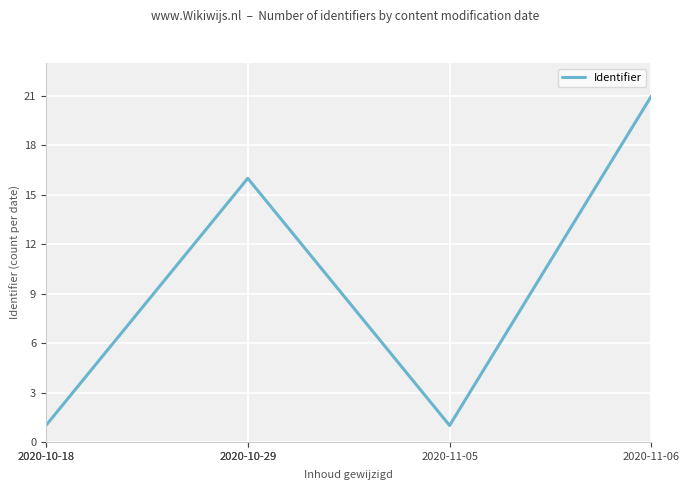

What is the maximum value shown in the chart?

21